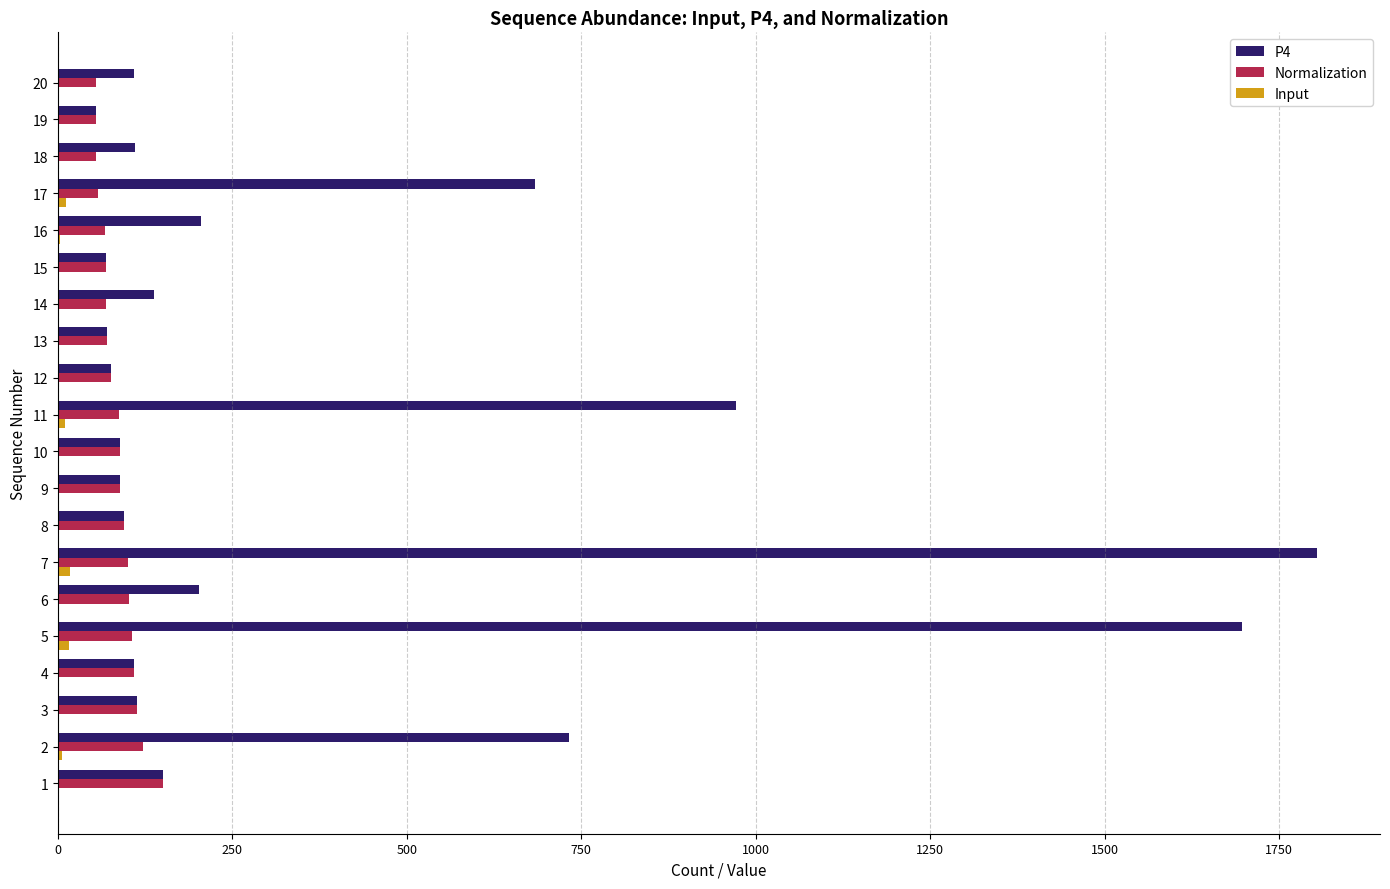

Which series has the largest total across all categories?

P4